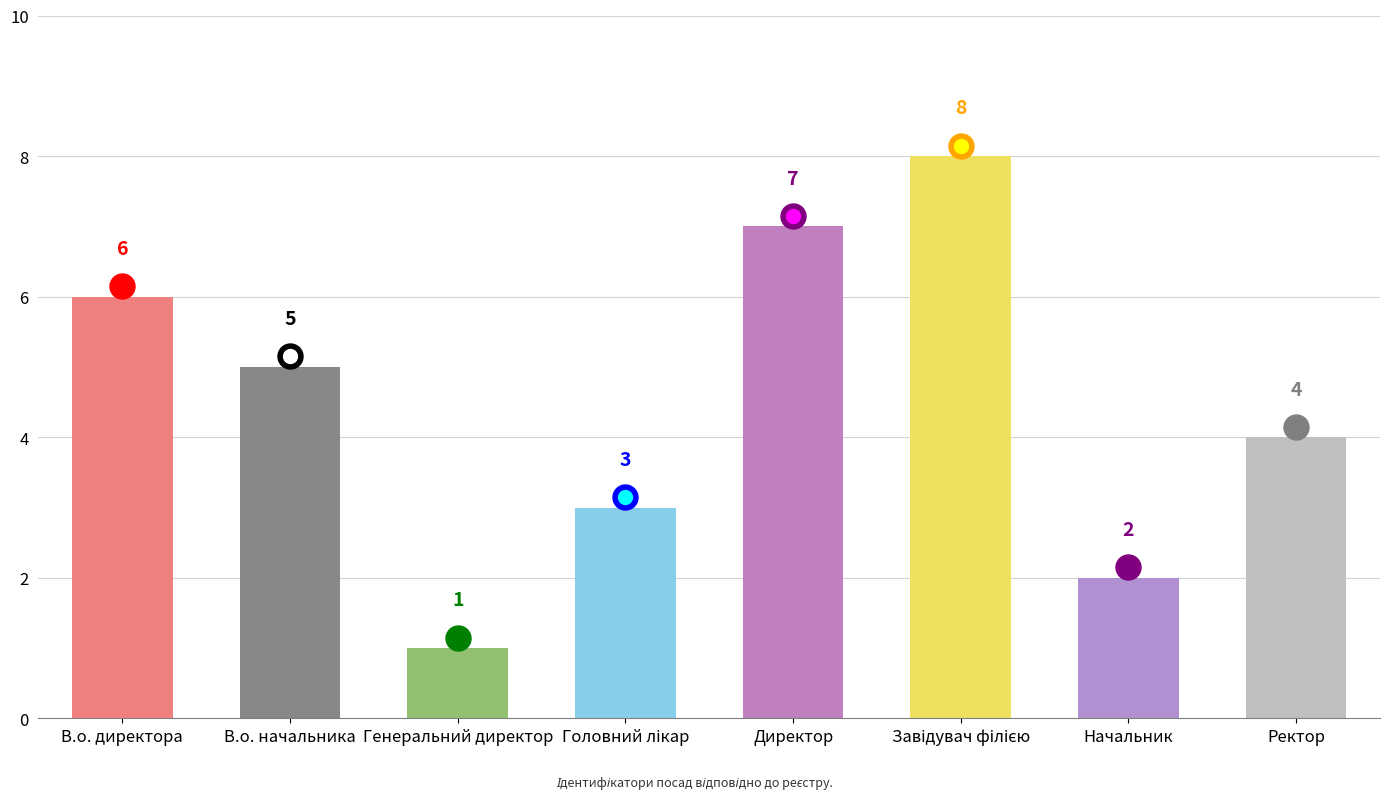

Is it true that the value at В.о. директора is 6?

True